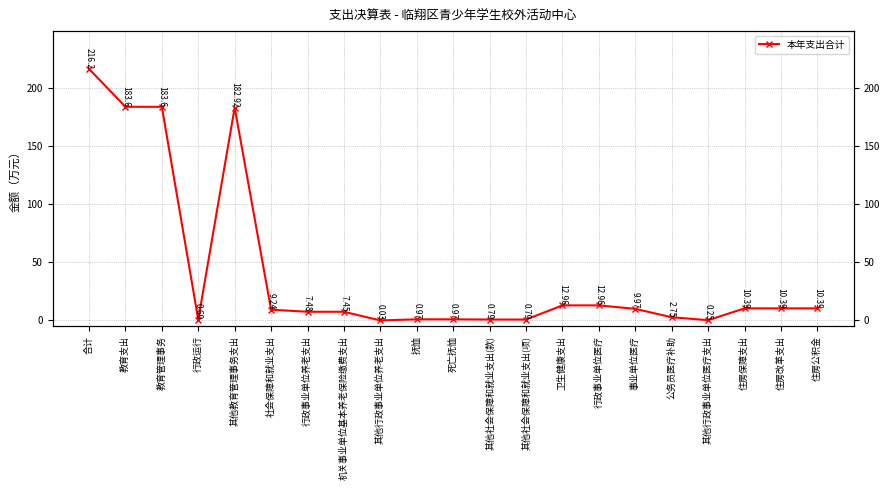

Where is the first local maximum?

其他教育管理事务支出